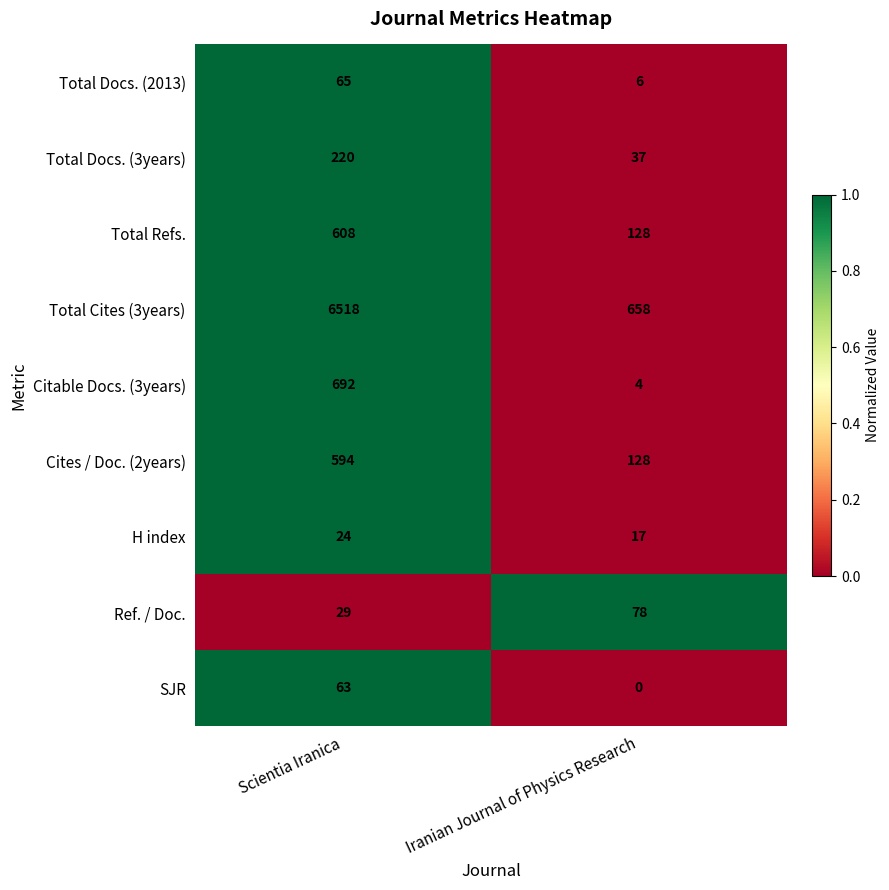

The value of Cites / Doc. (2years) at Iranian Journal of Physics Research is 128. True or false?

True